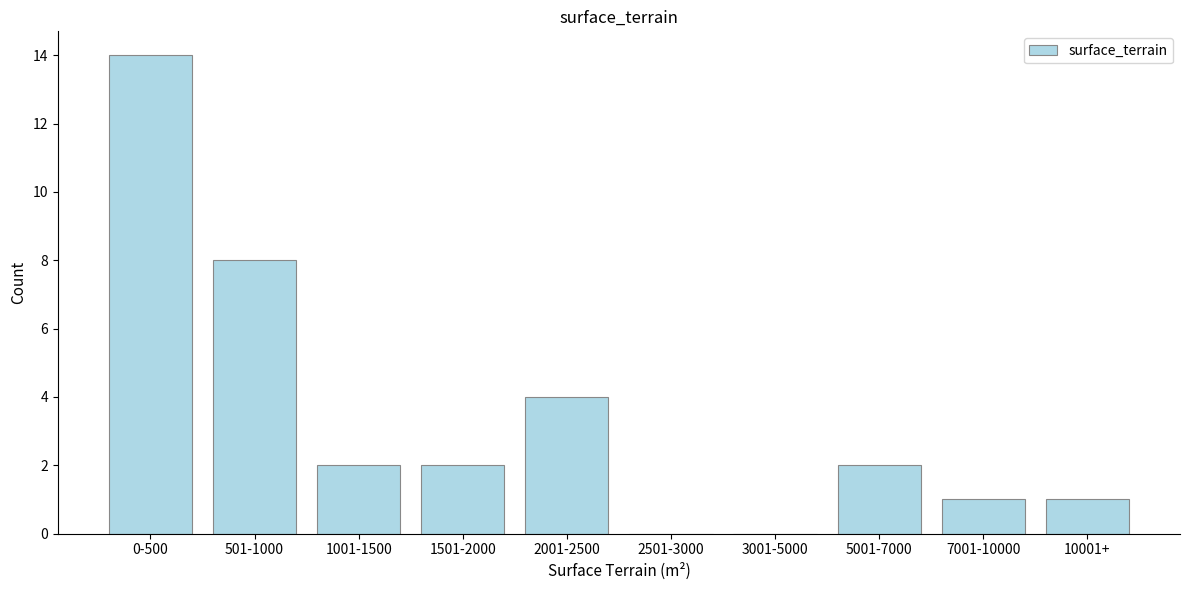

Reading left to right, transcribe all the data shown in this chart.

0-500=14	501-1000=8	1001-1500=2	1501-2000=2	2001-2500=4	2501-3000=0	3001-5000=0	5001-7000=2	7001-10000=1	10001+=1